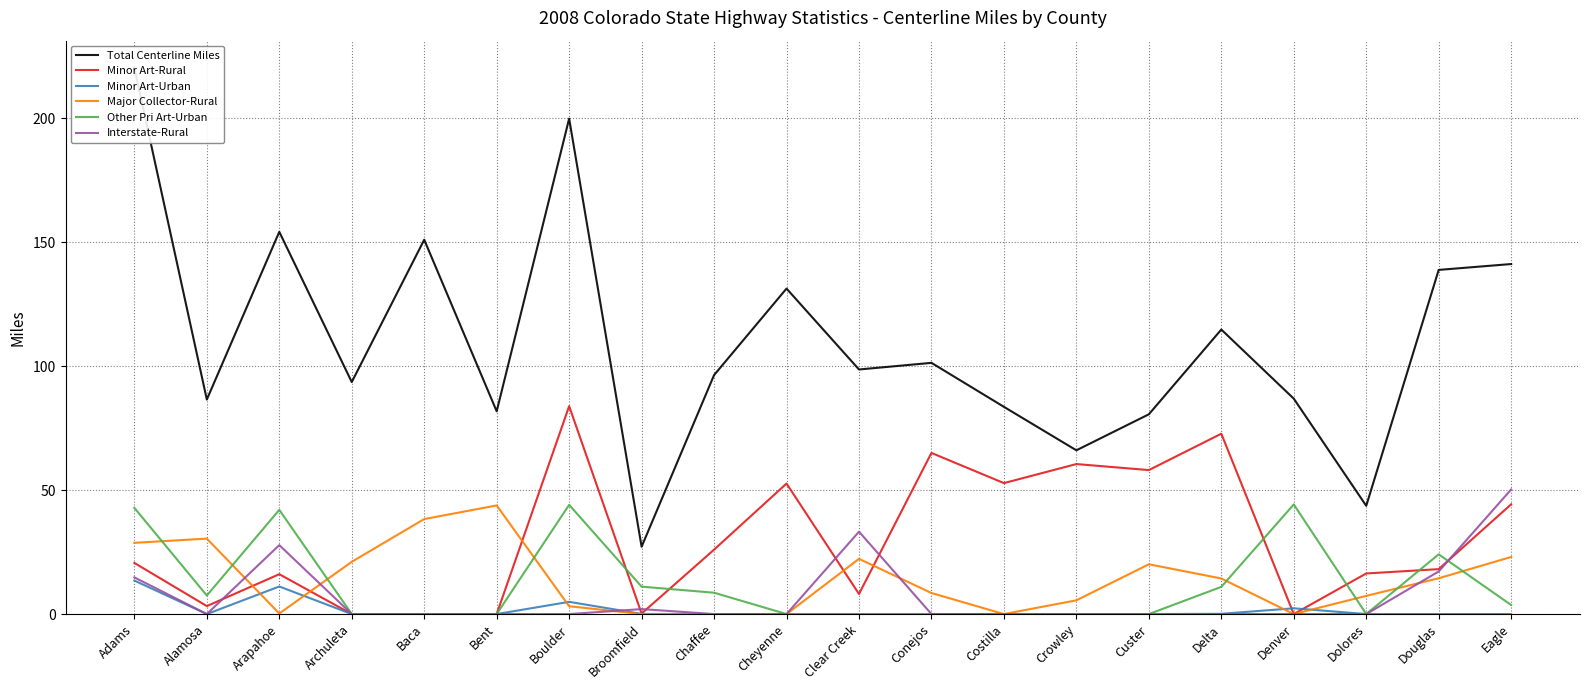

What is the sum of all Interstate-Rural values?

145.2